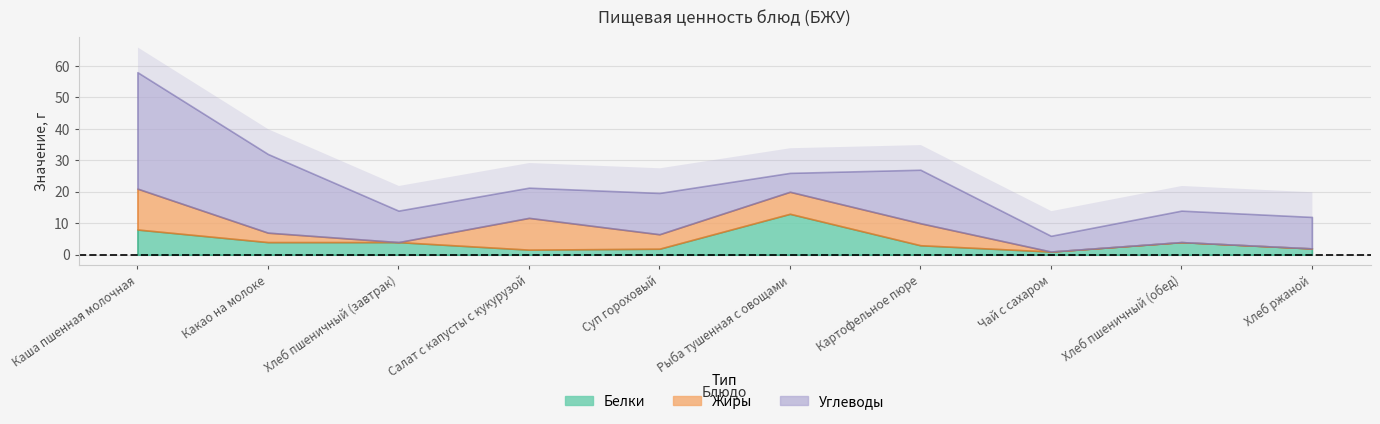

What is the difference between the second highest and minimum values in the Жиры series?

10.1